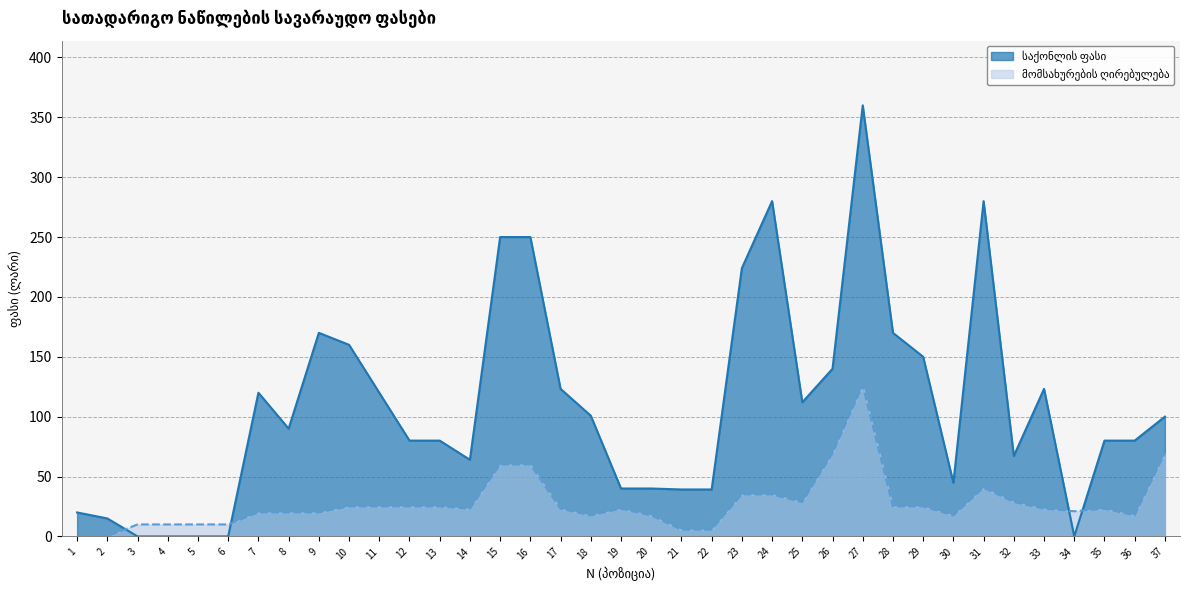

How many values in the საქონლის ფასი series exceed 90?

18